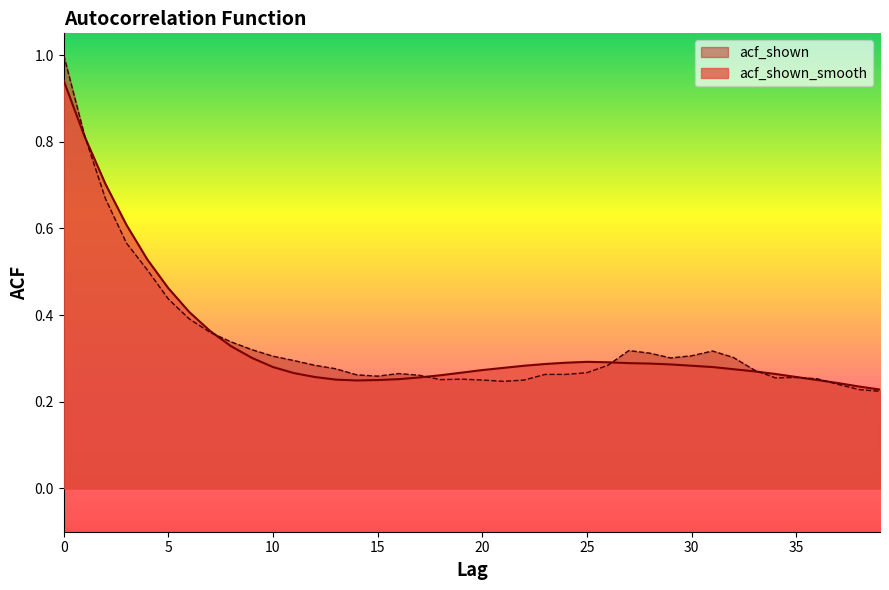

At which label does acf_shown reach its minimum?

39